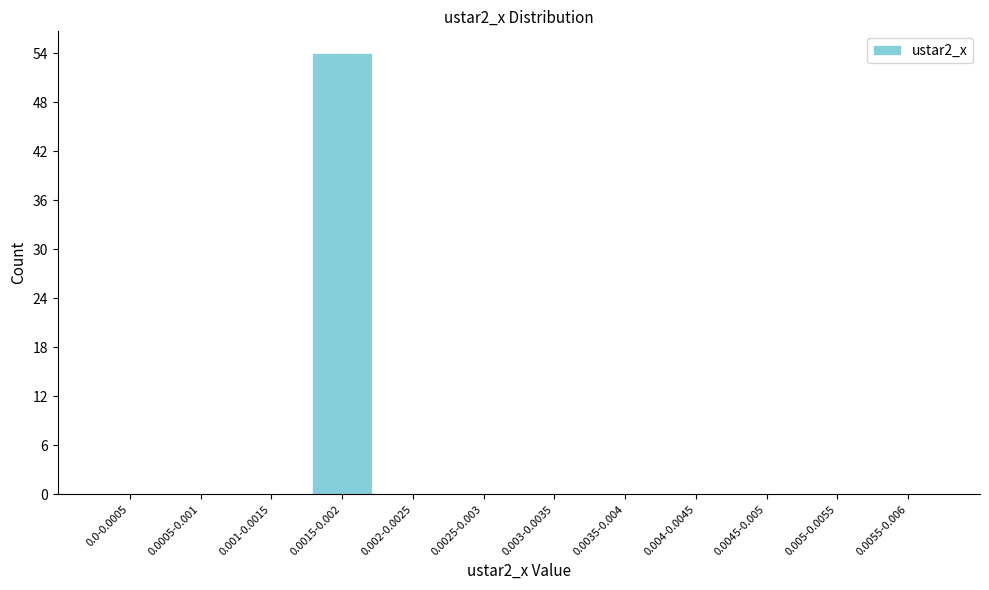

Reading left to right, extract all data points from this chart.

0.0-0.0005=0	0.0005-0.001=0	0.001-0.0015=0	0.0015-0.002=54	0.002-0.0025=0	0.0025-0.003=0	0.003-0.0035=0	0.0035-0.004=0	0.004-0.0045=0	0.0045-0.005=0	0.005-0.0055=0	0.0055-0.006=0